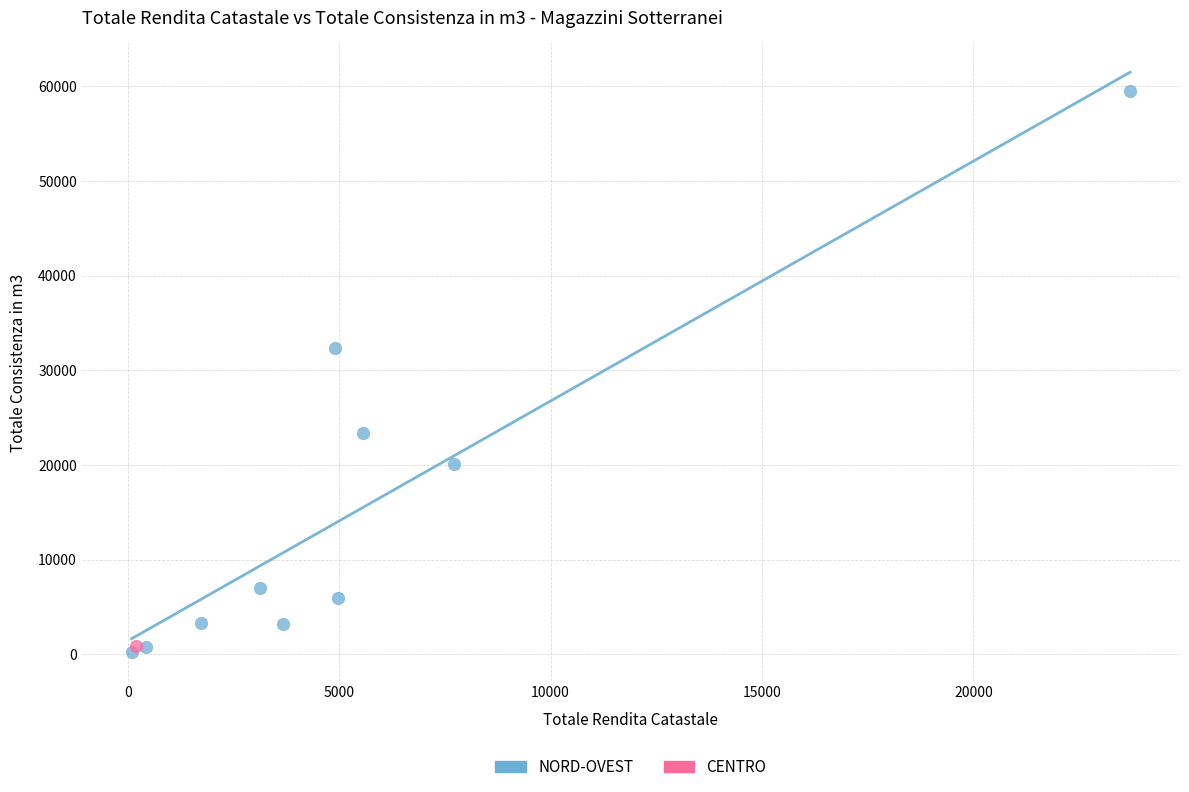

What are all the series names shown in the legend?

NORD-OVEST, CENTRO